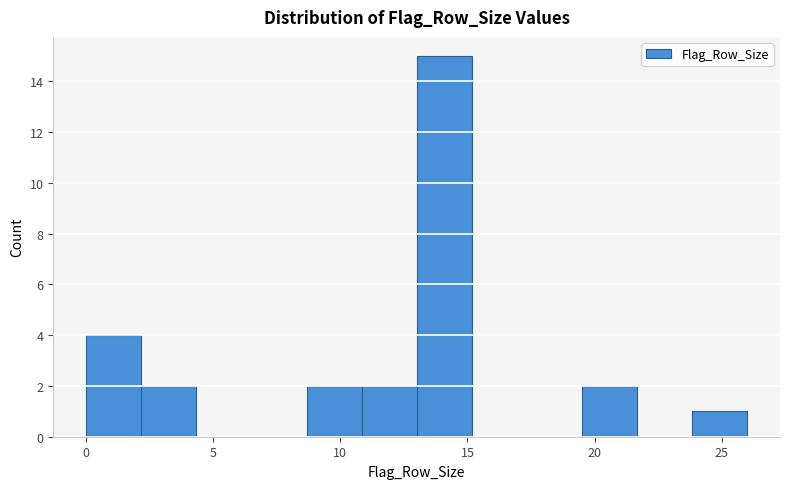

Reading left to right, list every bar in this chart as the range it spans on the x-axis followed by its height. Neither the bar edges nor the heights are printed on the chart, so give them approximately, as read against the axes.

0.0 to 2.0: 4
2.0 to 4.5: 2
4.5 to 6.5: 0
6.5 to 8.5: 0
8.5 to 11.0: 2
11.0 to 13.0: 2
13.0 to 15.0: 15
15.0 to 17.5: 0
17.5 to 19.5: 0
19.5 to 21.5: 2
21.5 to 24.0: 0
24.0 to 26.0: 1